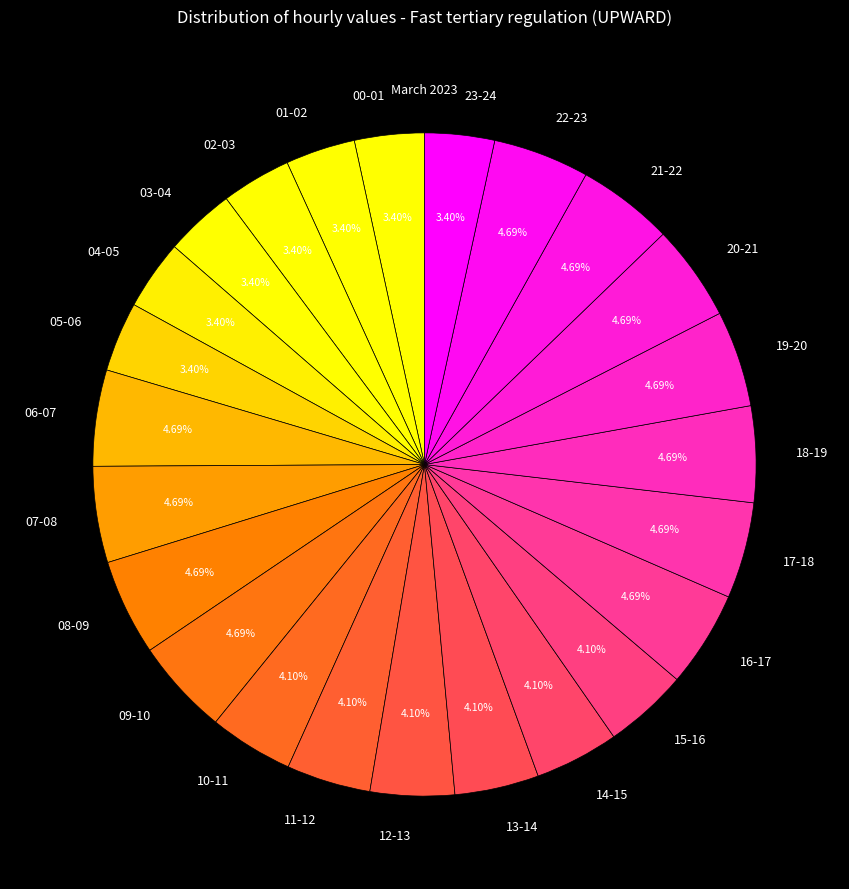

Approximately how many times larger is the value at 21-22 compared to 09-10?

1.0